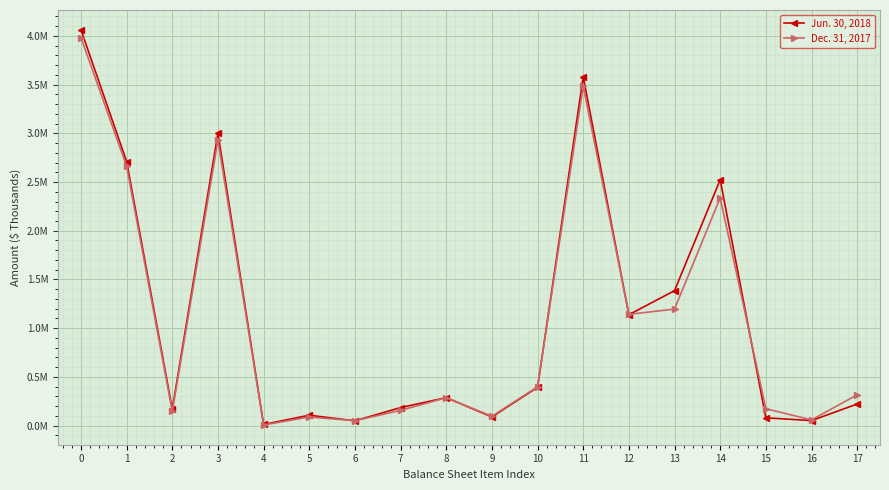

Where is the first local maximum for Jun. 30, 2018?

3